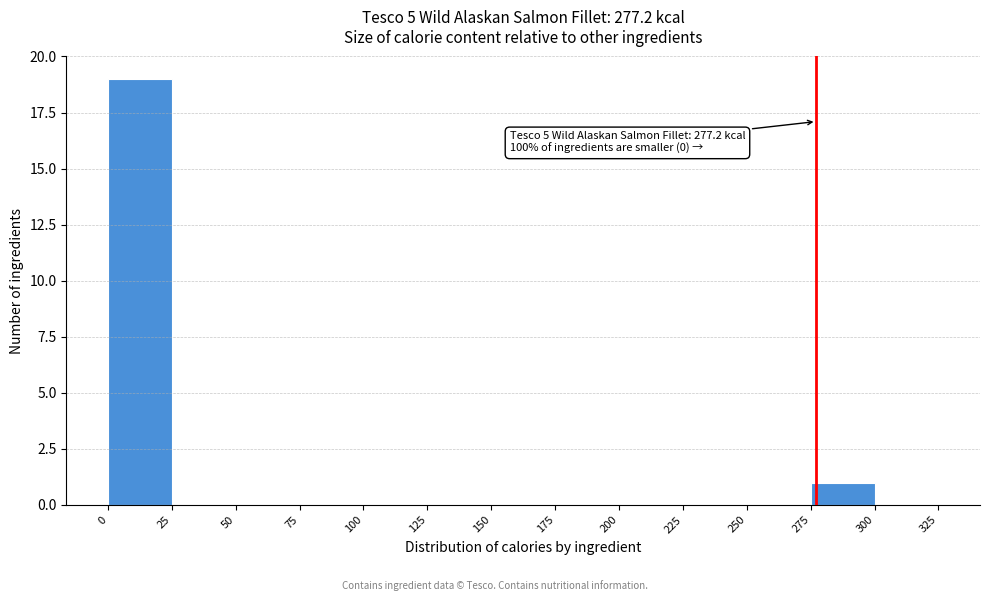

Over which range of the x-axis is the bar tallest?

0 to 25